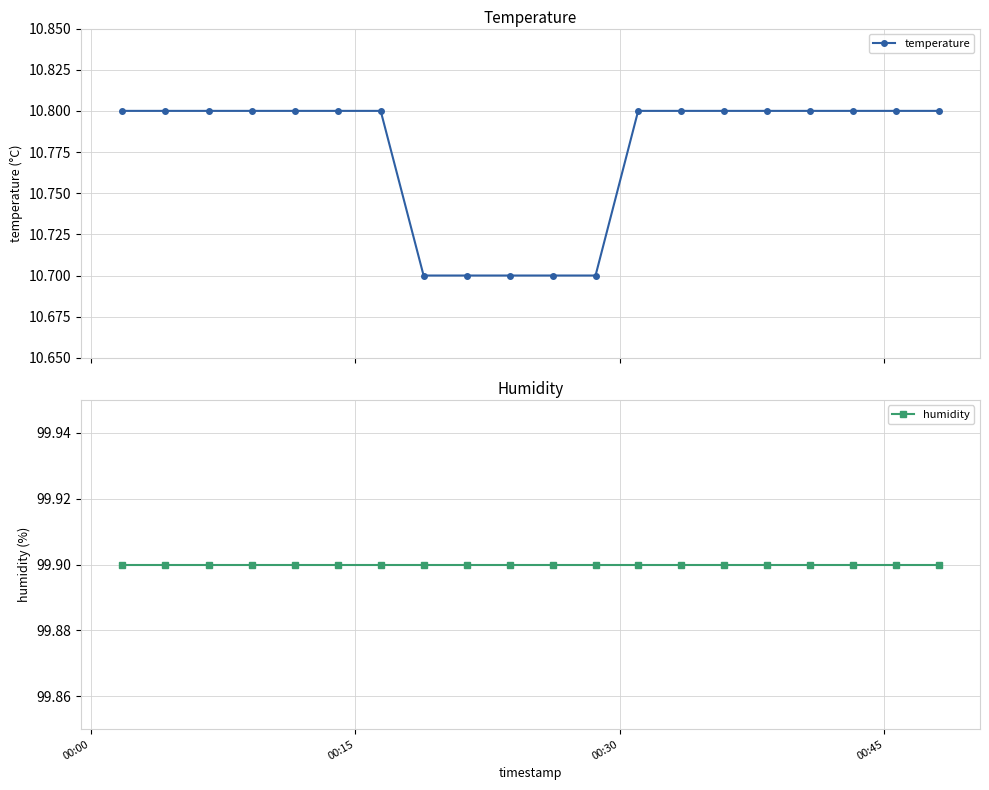

How many temperature values are between 10 and 11?

20